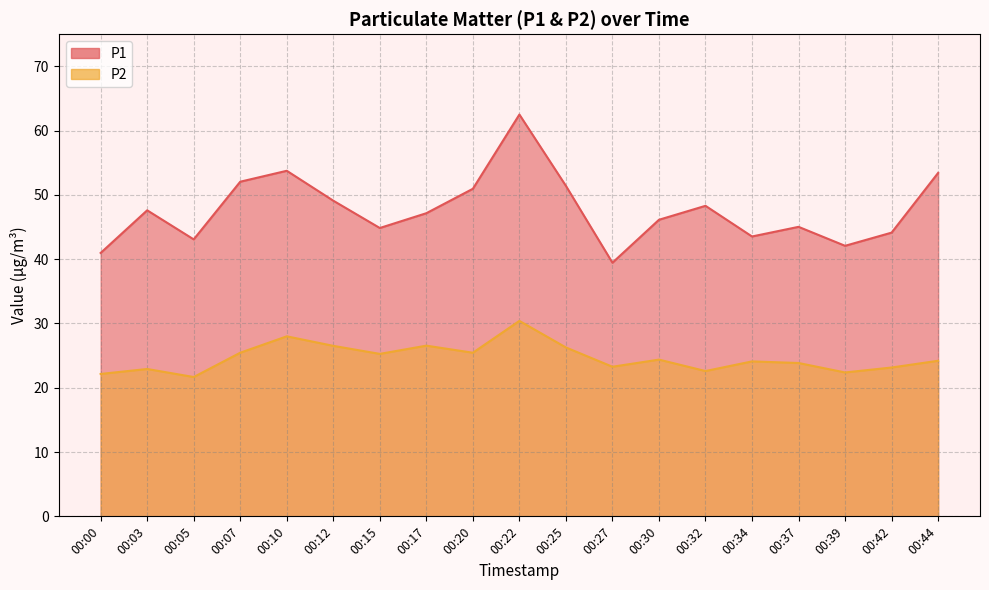

List the series in order of their overall mean, highest first.

P1, P2